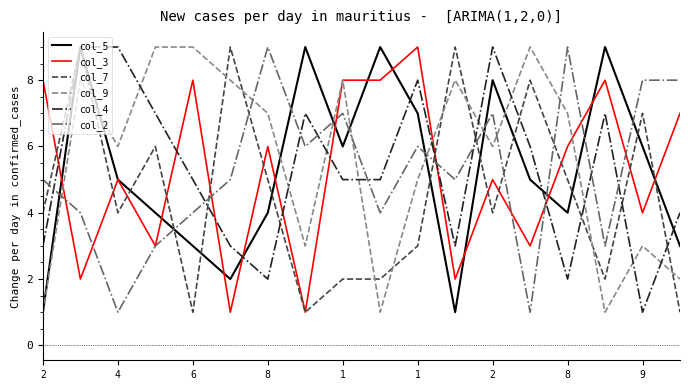

What is the maximum value shown in the chart?

9